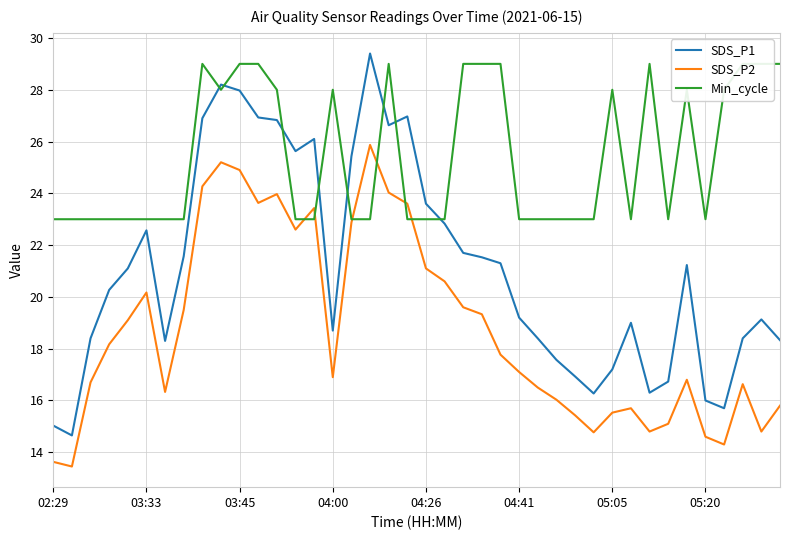

What is the lowest value of the SDS_P1 series?

14.7